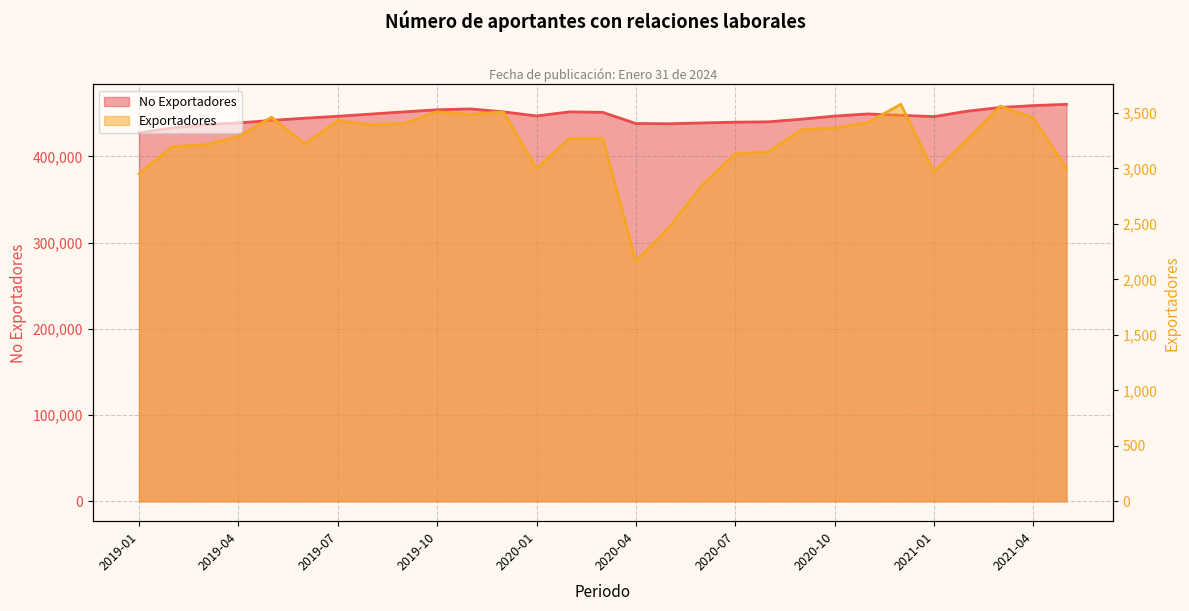

What are all the series names shown in the legend?

Exportadores, No Exportadores